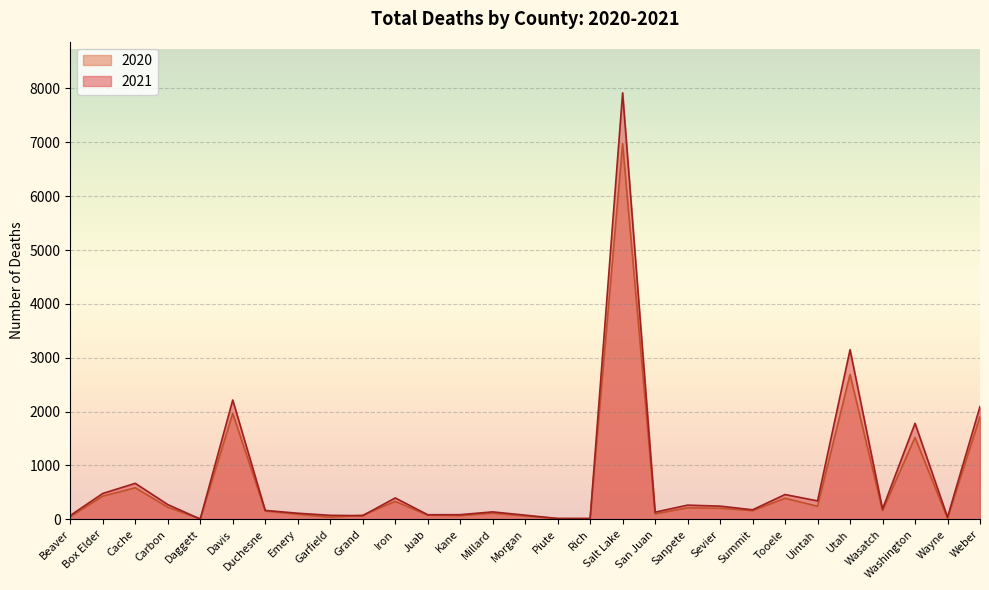

Where does the 2020 series first go above 160?

Box Elder